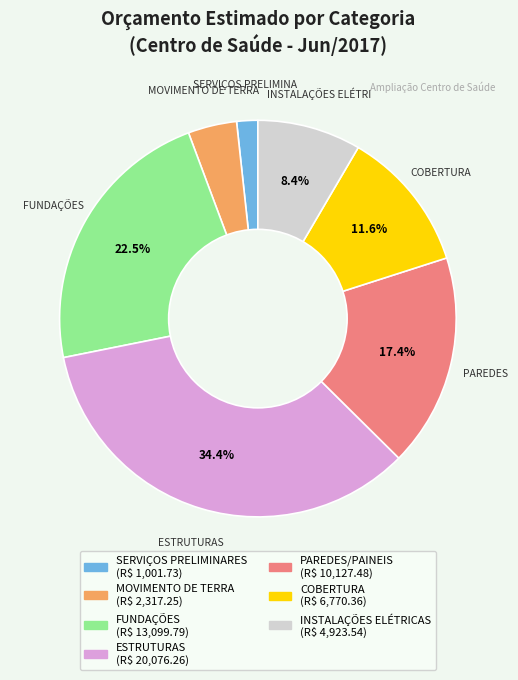

Is there a majority slice in this chart?

No